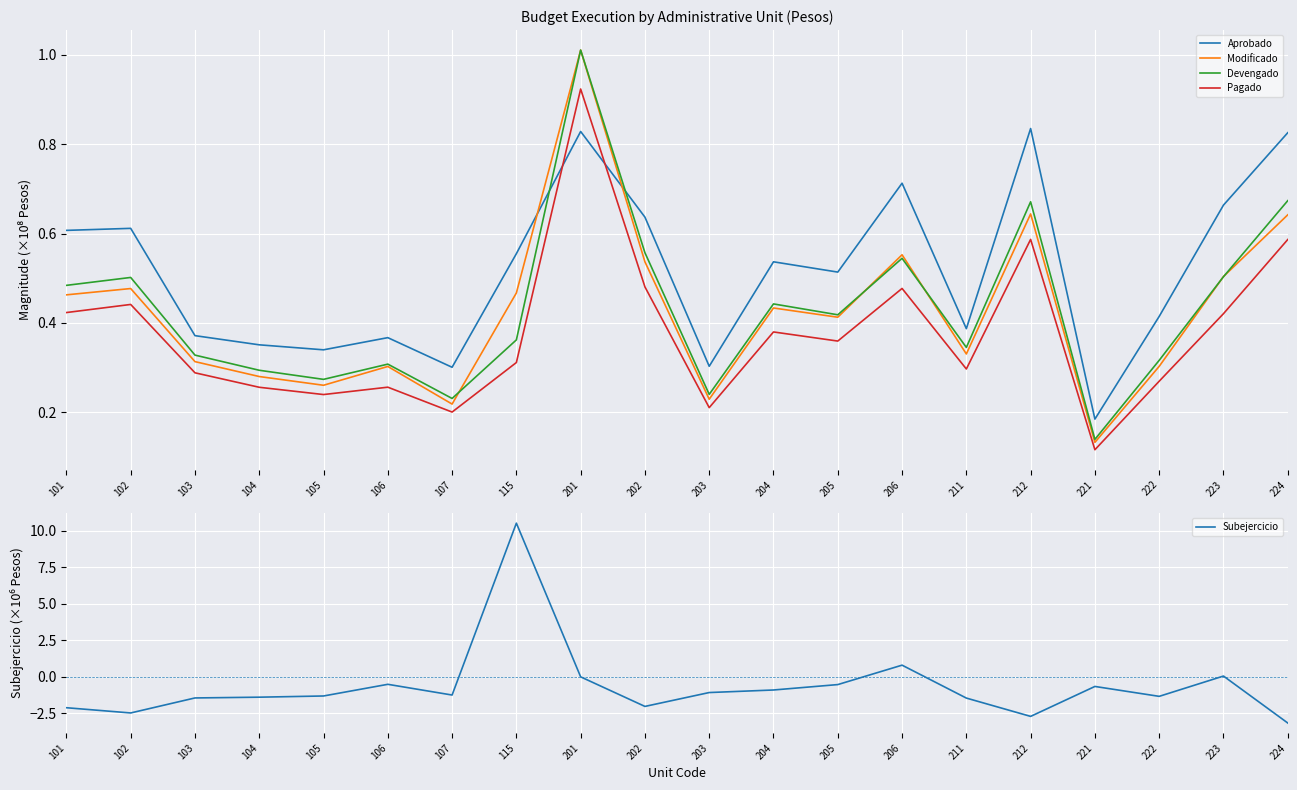

Between 212 and 201, which is larger?

212